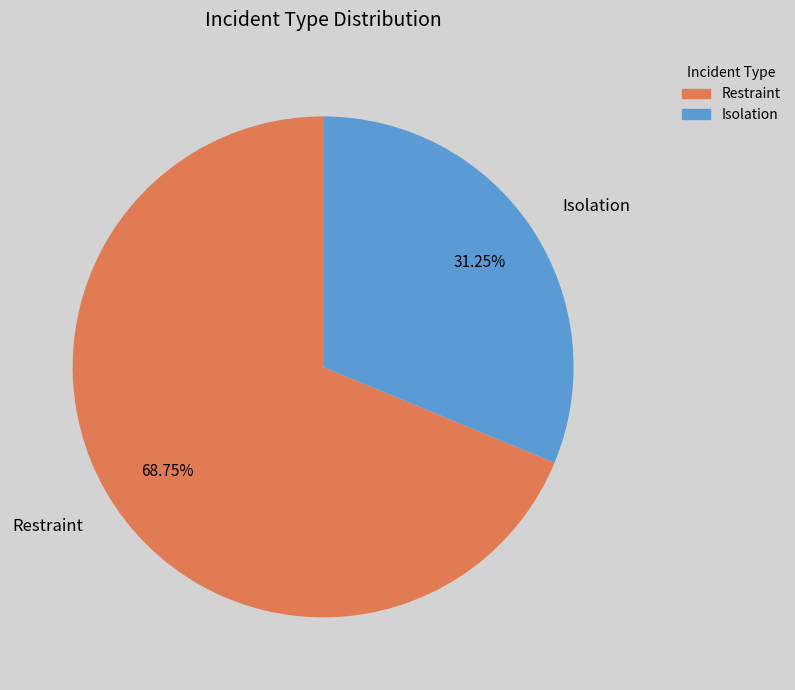

Combined, what portion of the pie is Restraint and Isolation?

100.0%